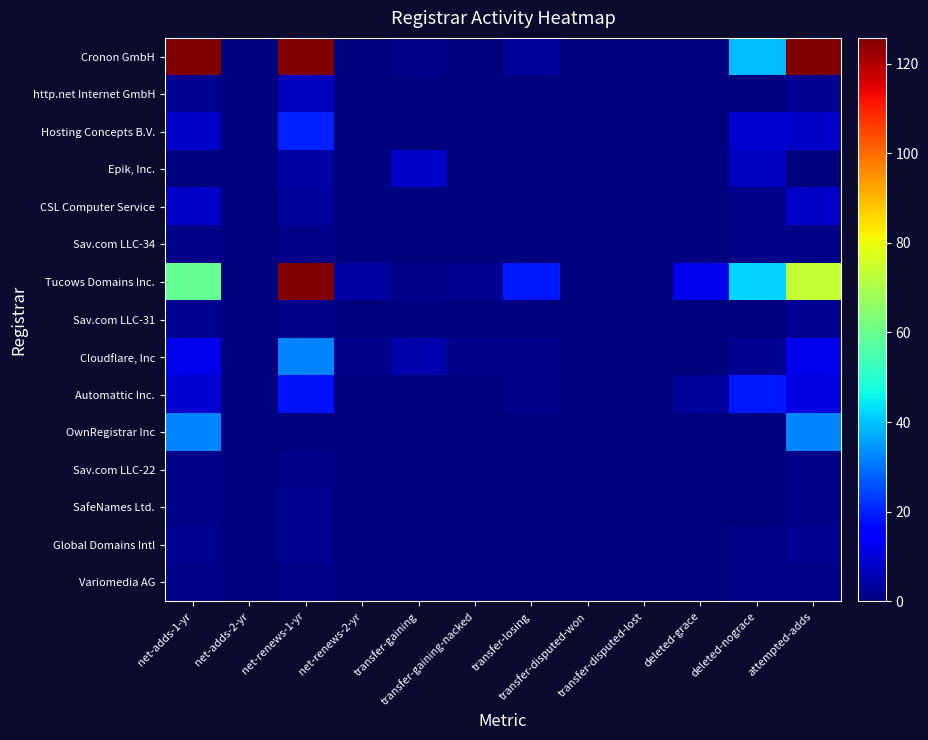

Reading left to right, extract all data points from this chart.

Cronon GmbH: net-adds-1-yr=175	net-adds-2-yr=0	net-renews-1-yr=277	net-renews-2-yr=0	transfer-gaining=1	transfer-gaining-nacked=0	transfer-losing=3	transfer-disputed-won=0	transfer-disputed-lost=0	deleted-grace=0	deleted-nograce=39	attempted-adds=181
http.net Internet GmbH: net-adds-1-yr=2	net-adds-2-yr=0	net-renews-1-yr=7	net-renews-2-yr=0	transfer-gaining=0	transfer-gaining-nacked=0	transfer-losing=0	transfer-disputed-won=0	transfer-disputed-lost=0	deleted-grace=0	deleted-nograce=0	attempted-adds=2
Hosting Concepts B.V.: net-adds-1-yr=8	net-adds-2-yr=0	net-renews-1-yr=20	net-renews-2-yr=0	transfer-gaining=0	transfer-gaining-nacked=0	transfer-losing=0	transfer-disputed-won=0	transfer-disputed-lost=0	deleted-grace=0	deleted-nograce=9	attempted-adds=8
Epik, Inc.: net-adds-1-yr=0	net-adds-2-yr=0	net-renews-1-yr=4	net-renews-2-yr=0	transfer-gaining=8	transfer-gaining-nacked=0	transfer-losing=0	transfer-disputed-won=0	transfer-disputed-lost=0	deleted-grace=0	deleted-nograce=7	attempted-adds=0
CSL Computer Service: net-adds-1-yr=8	net-adds-2-yr=0	net-renews-1-yr=3	net-renews-2-yr=0	transfer-gaining=0	transfer-gaining-nacked=0	transfer-losing=0	transfer-disputed-won=0	transfer-disputed-lost=0	deleted-grace=0	deleted-nograce=1	attempted-adds=8
Sav.com LLC-34: net-adds-1-yr=1	net-adds-2-yr=0	net-renews-1-yr=1	net-renews-2-yr=0	transfer-gaining=0	transfer-gaining-nacked=0	transfer-losing=0	transfer-disputed-won=0	transfer-disputed-lost=0	deleted-grace=0	deleted-nograce=1	attempted-adds=1
Tucows Domains Inc.: net-adds-1-yr=59	net-adds-2-yr=0	net-renews-1-yr=143	net-renews-2-yr=4	transfer-gaining=1	transfer-gaining-nacked=2	transfer-losing=19	transfer-disputed-won=0	transfer-disputed-lost=0	deleted-grace=12	deleted-nograce=42	attempted-adds=74
Sav.com LLC-31: net-adds-1-yr=2	net-adds-2-yr=0	net-renews-1-yr=1	net-renews-2-yr=0	transfer-gaining=0	transfer-gaining-nacked=0	transfer-losing=0	transfer-disputed-won=0	transfer-disputed-lost=0	deleted-grace=0	deleted-nograce=0	attempted-adds=2
Cloudflare, Inc: net-adds-1-yr=12	net-adds-2-yr=0	net-renews-1-yr=32	net-renews-2-yr=1	transfer-gaining=5	transfer-gaining-nacked=1	transfer-losing=1	transfer-disputed-won=0	transfer-disputed-lost=0	deleted-grace=0	deleted-nograce=2	attempted-adds=12
Automattic Inc.: net-adds-1-yr=9	net-adds-2-yr=0	net-renews-1-yr=18	net-renews-2-yr=0	transfer-gaining=0	transfer-gaining-nacked=0	transfer-losing=1	transfer-disputed-won=0	transfer-disputed-lost=0	deleted-grace=3	deleted-nograce=19	attempted-adds=11
OwnRegistrar Inc: net-adds-1-yr=32	net-adds-2-yr=0	net-renews-1-yr=0	net-renews-2-yr=0	transfer-gaining=0	transfer-gaining-nacked=0	transfer-losing=0	transfer-disputed-won=0	transfer-disputed-lost=0	deleted-grace=0	deleted-nograce=0	attempted-adds=32
Sav.com LLC-22: net-adds-1-yr=1	net-adds-2-yr=0	net-renews-1-yr=1	net-renews-2-yr=0	transfer-gaining=0	transfer-gaining-nacked=0	transfer-losing=0	transfer-disputed-won=0	transfer-disputed-lost=0	deleted-grace=0	deleted-nograce=0	attempted-adds=1
SafeNames Ltd.: net-adds-1-yr=1	net-adds-2-yr=0	net-renews-1-yr=2	net-renews-2-yr=0	transfer-gaining=0	transfer-gaining-nacked=0	transfer-losing=0	transfer-disputed-won=0	transfer-disputed-lost=0	deleted-grace=0	deleted-nograce=0	attempted-adds=1
Global Domains Intl: net-adds-1-yr=2	net-adds-2-yr=0	net-renews-1-yr=2	net-renews-2-yr=0	transfer-gaining=0	transfer-gaining-nacked=0	transfer-losing=0	transfer-disputed-won=0	transfer-disputed-lost=0	deleted-grace=0	deleted-nograce=1	attempted-adds=2
Variomedia AG: net-adds-1-yr=1	net-adds-2-yr=0	net-renews-1-yr=1	net-renews-2-yr=0	transfer-gaining=0	transfer-gaining-nacked=0	transfer-losing=0	transfer-disputed-won=0	transfer-disputed-lost=0	deleted-grace=0	deleted-nograce=1	attempted-adds=1